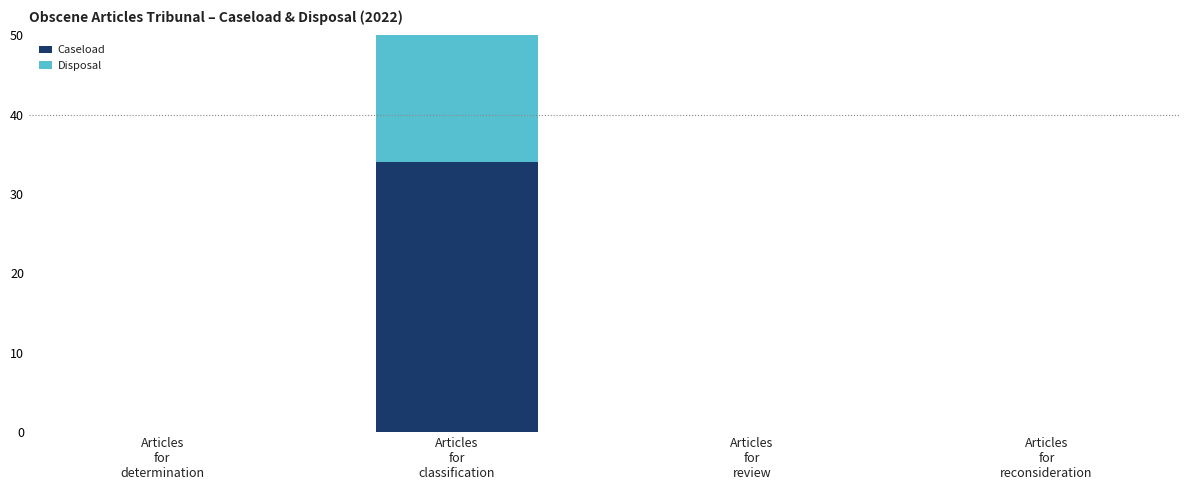

At which category is the sum across all series the highest?

Articles
for
classification